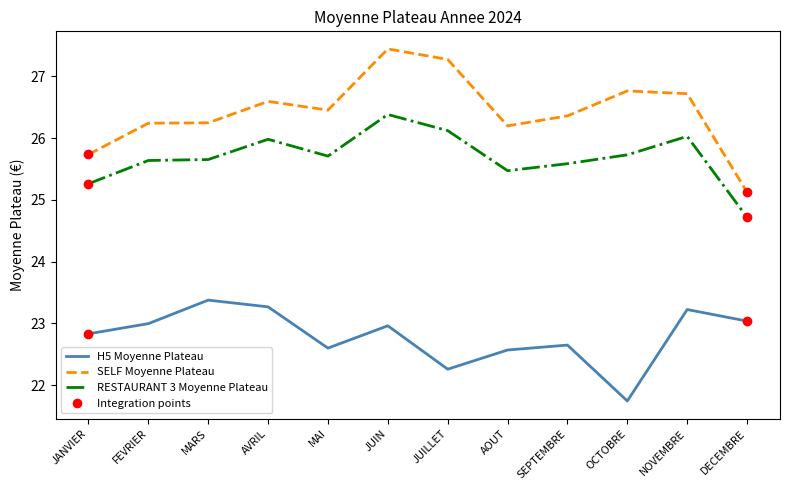

What is the sum of all H5 Moyenne Plateau values?

273.5